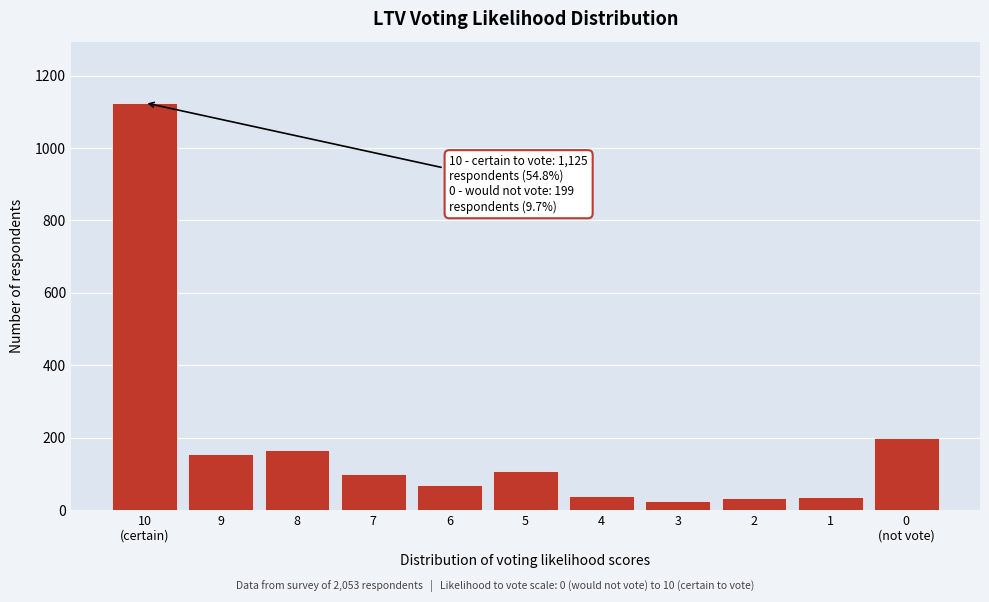

What is the sum of the values at 1 and 5?

145